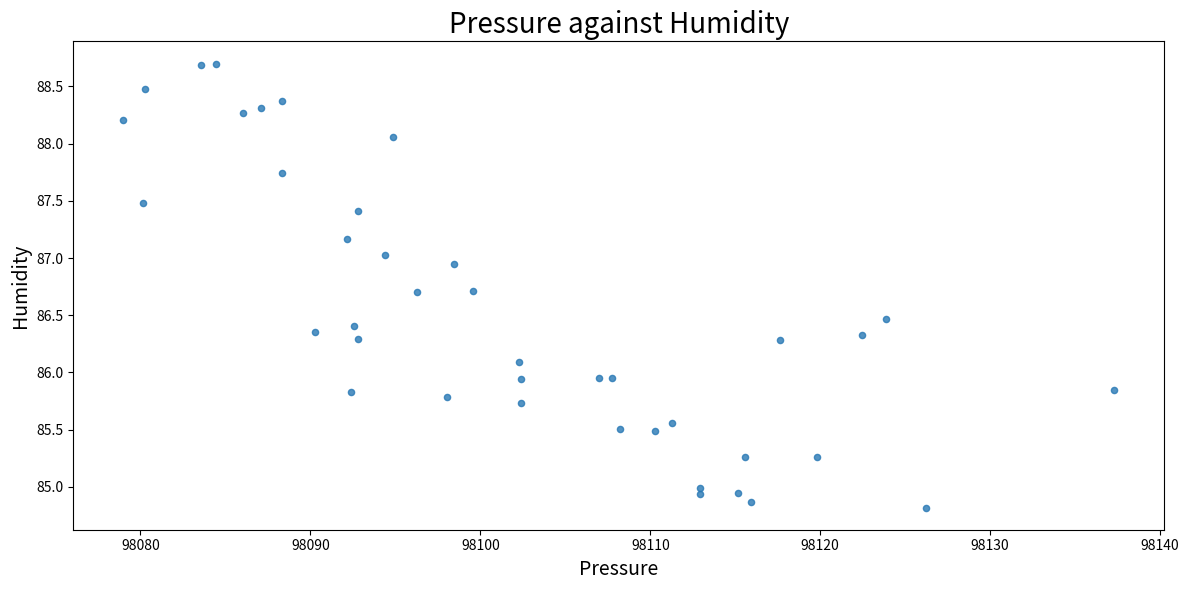

What is the range of Y values (max minus min)?

3.9